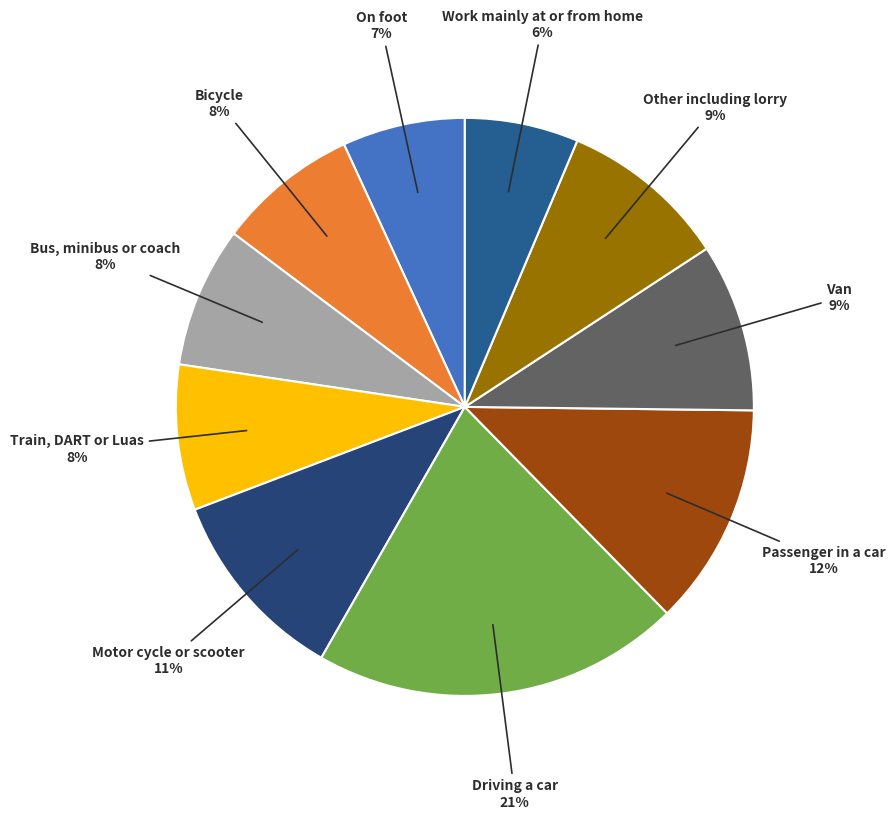

What percentage is the Other including lorry slice, to the nearest percent?

9%